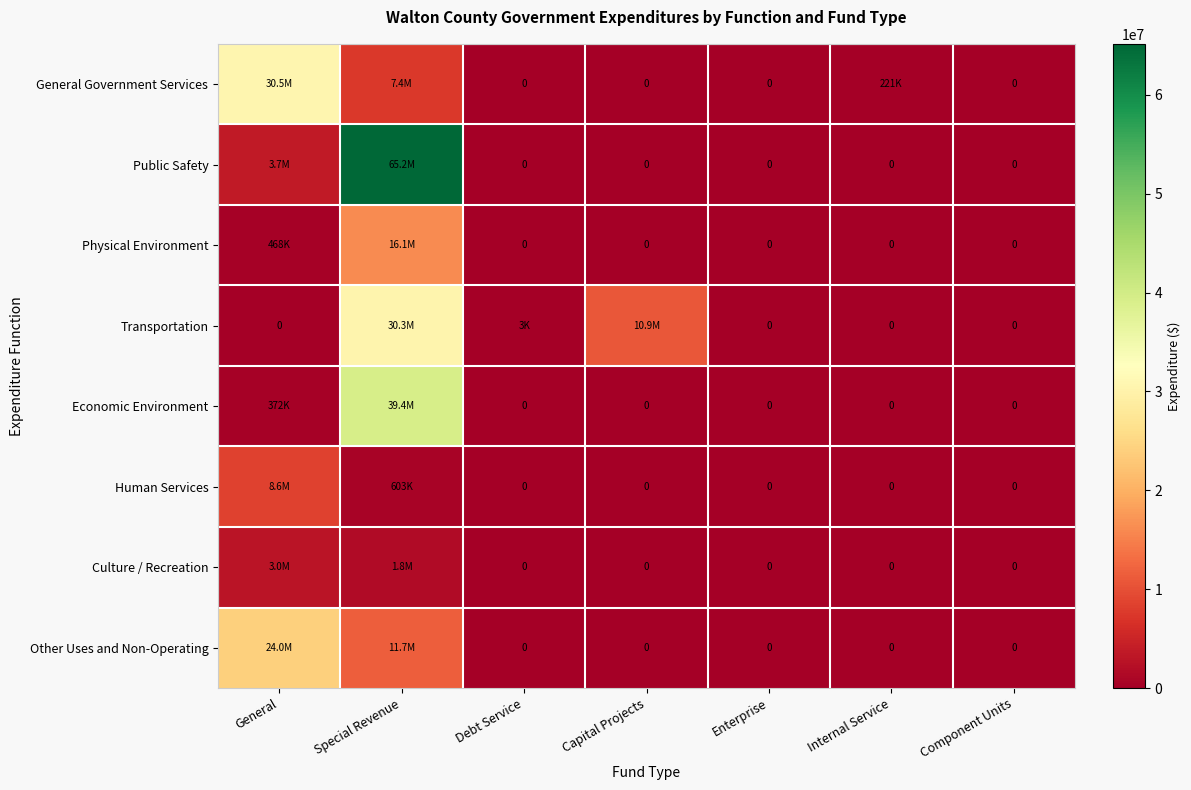

What is the average value of the Transportation series?

5893964